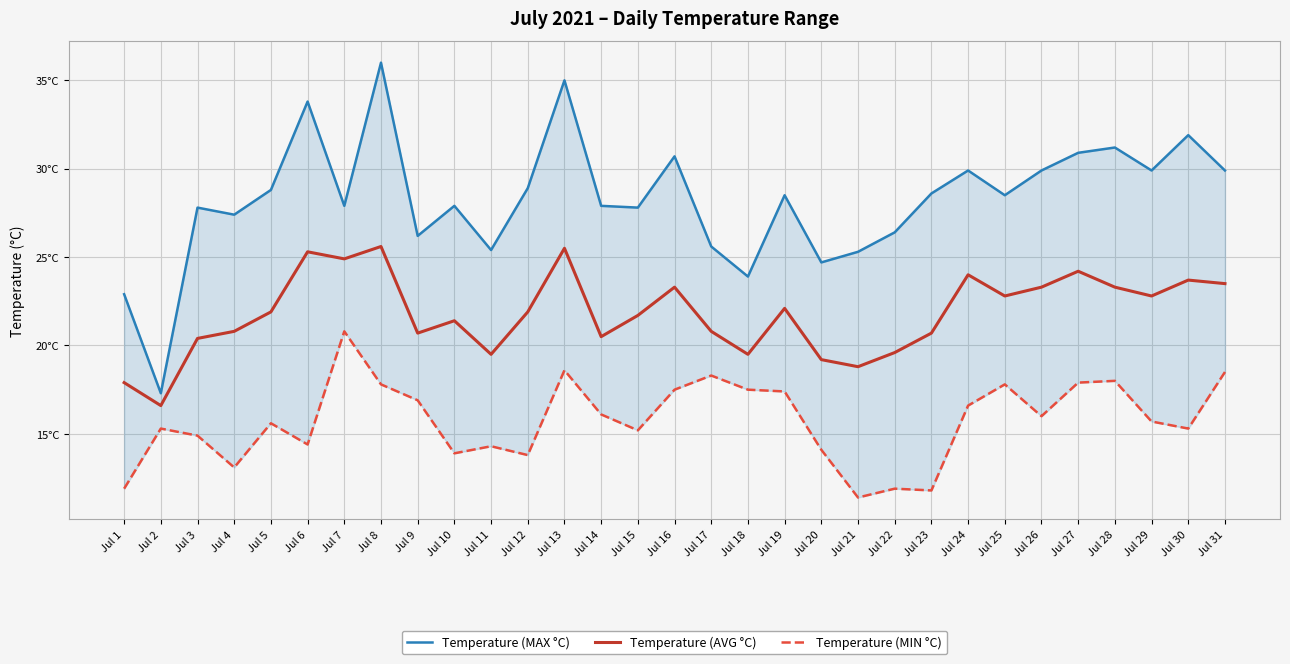

What is the difference between the highest and lowest values at Jul 19?

11.1